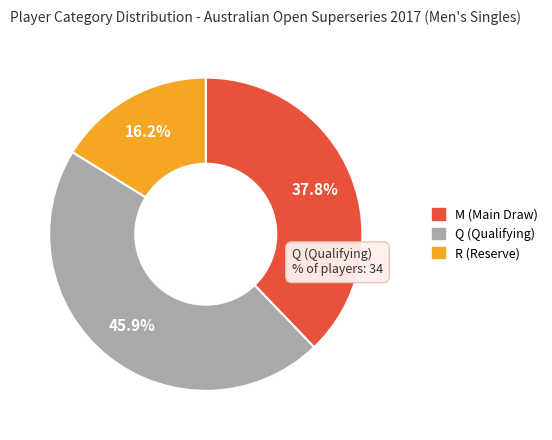

To the nearest percent, what portion does Q (Qualifying) represent?

46%